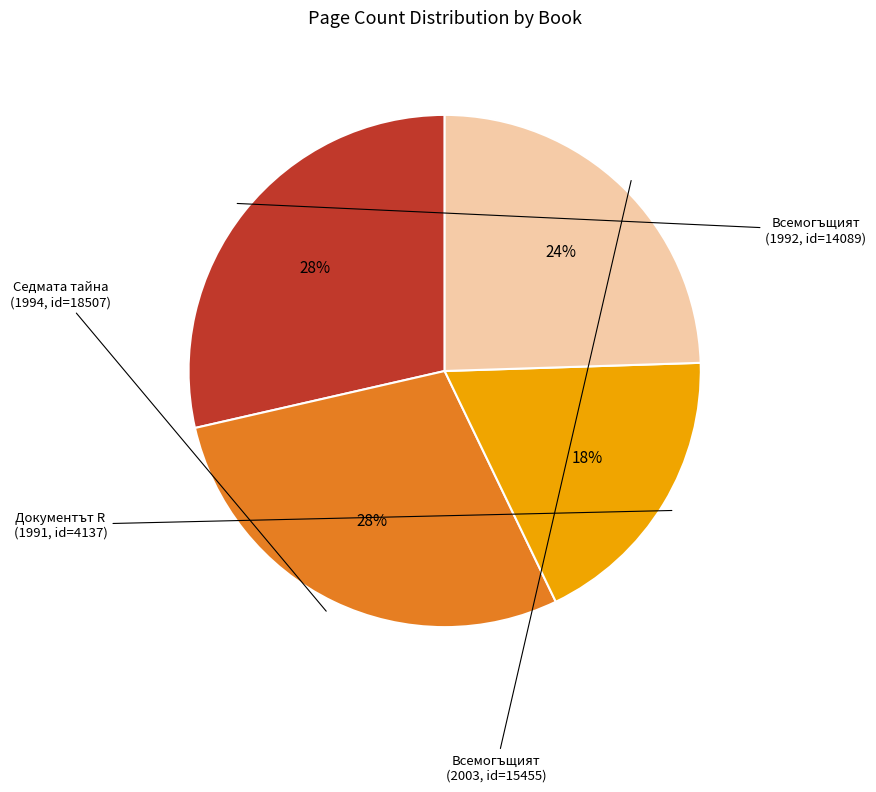

How many slices are in this pie chart?

4